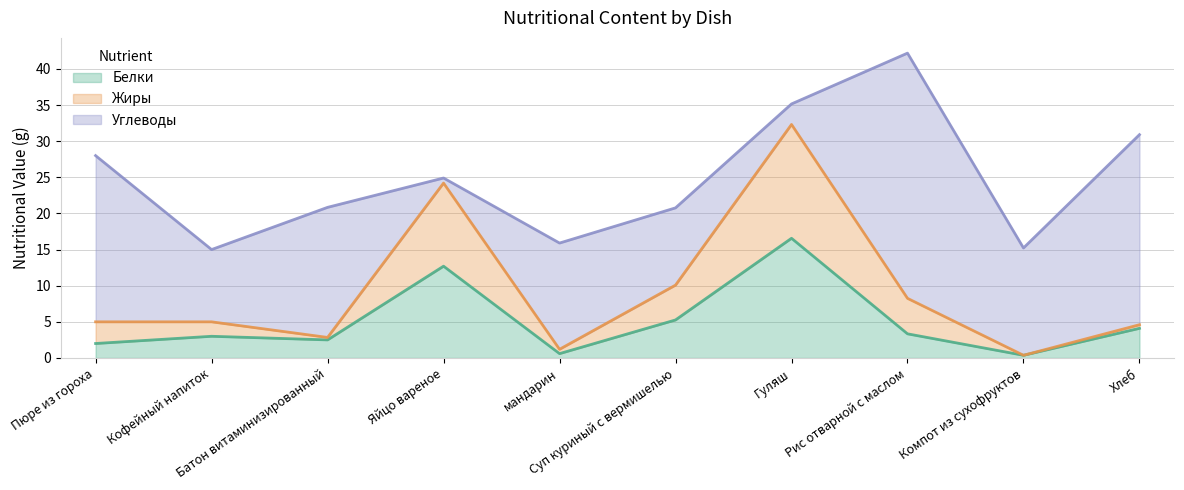

What is the value of the Белки point at the 10th from the left?

4.1